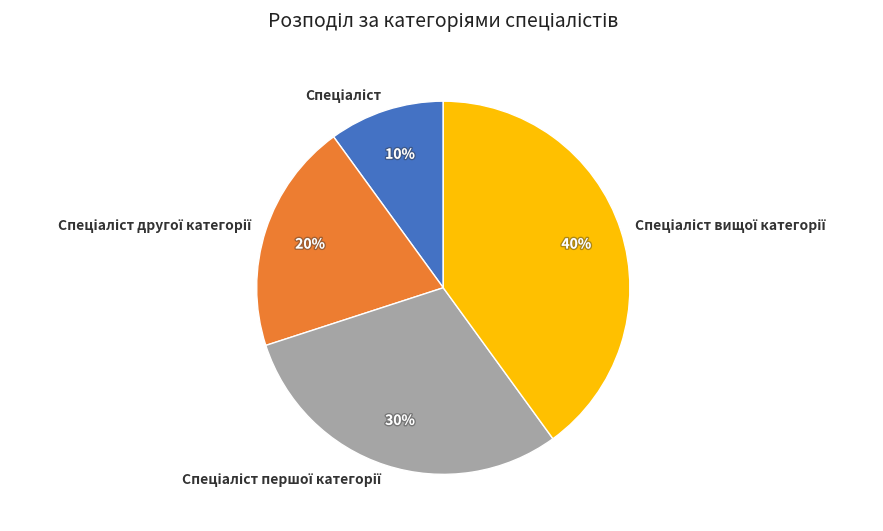

To the nearest percent, what is the difference between the largest and smallest slice percentages?

30%